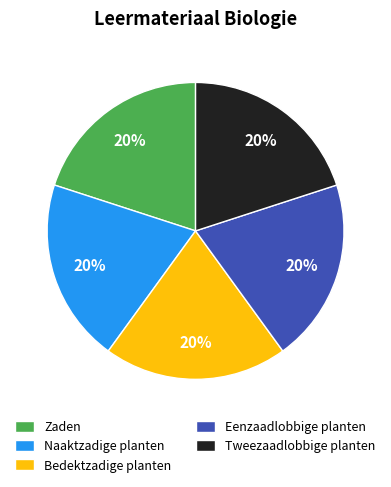

What is the ratio of the value at Bedektzadige planten to the value at Naaktzadige planten?

1.0